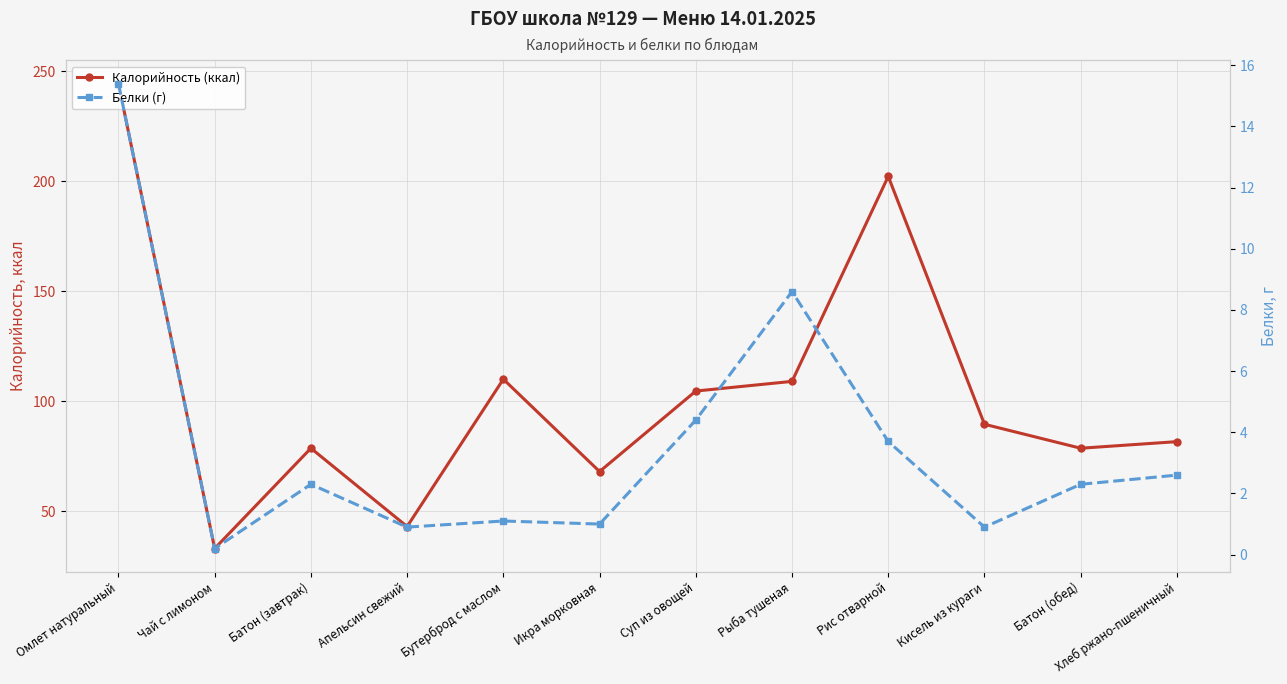

How many categories are shown in the chart?

12